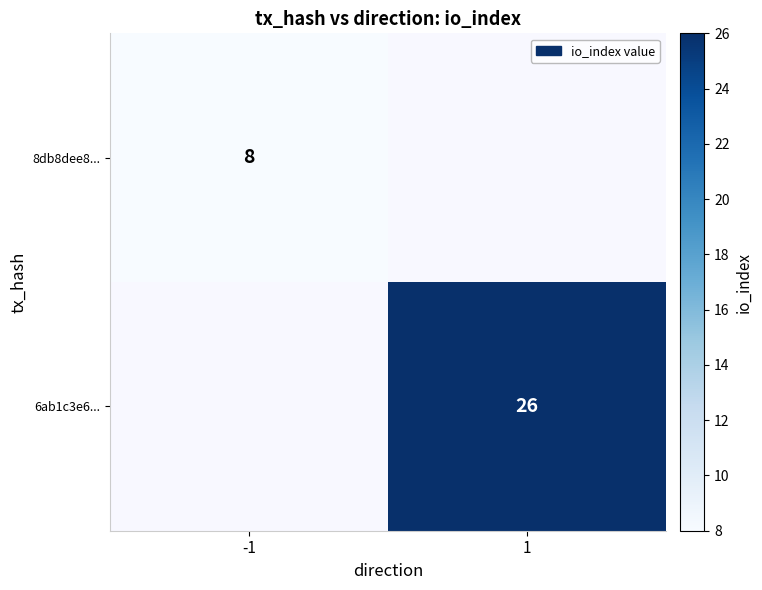

The 6ab1c3e6... series shows 26 at 1. True or false?

True